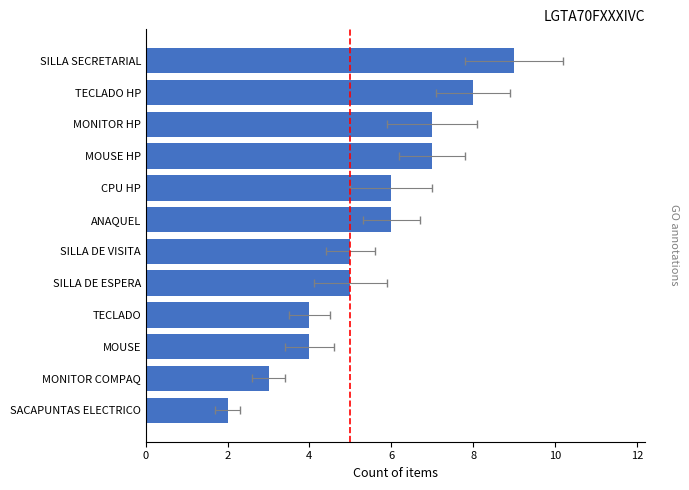

How many categories are shown in the chart?

12